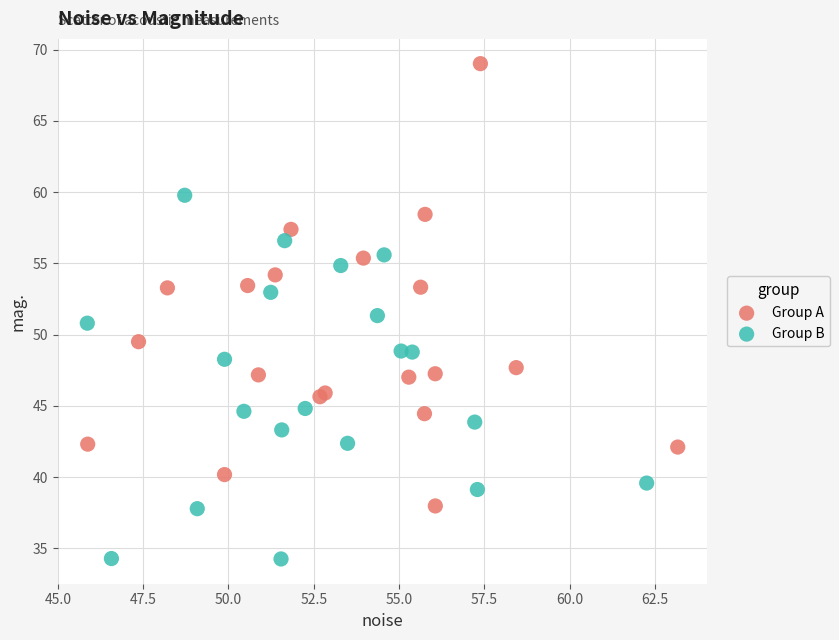

Which series contains the highest Y value?

Group A